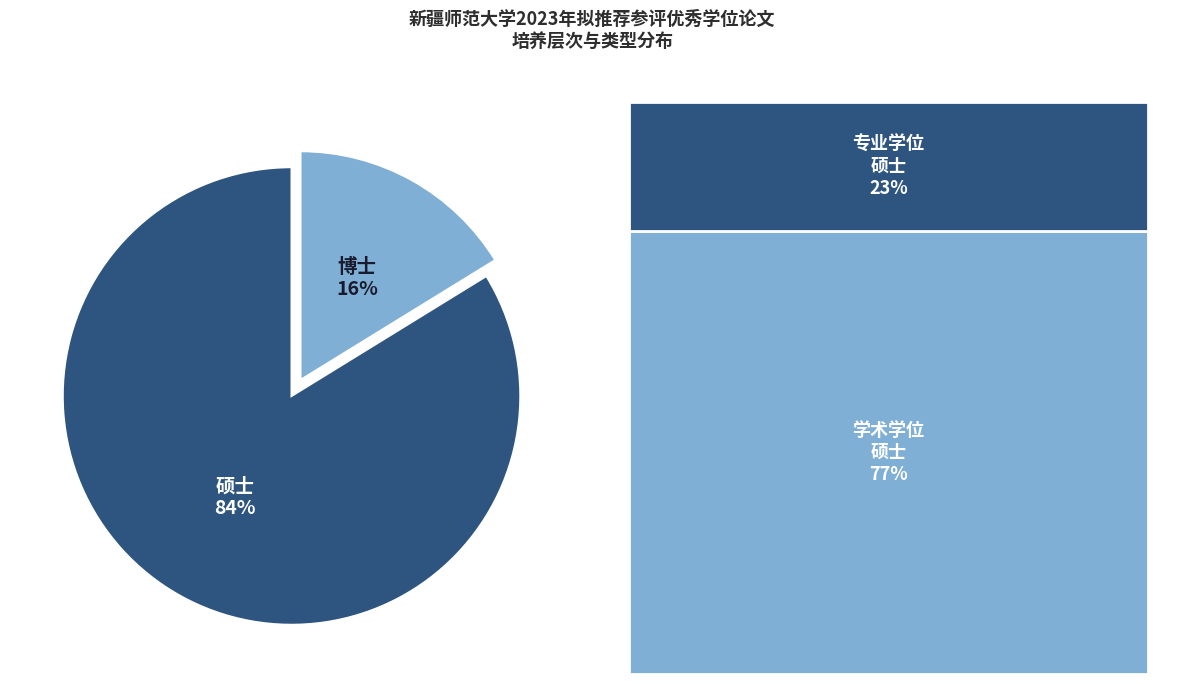

How many slices are in this pie chart?

2